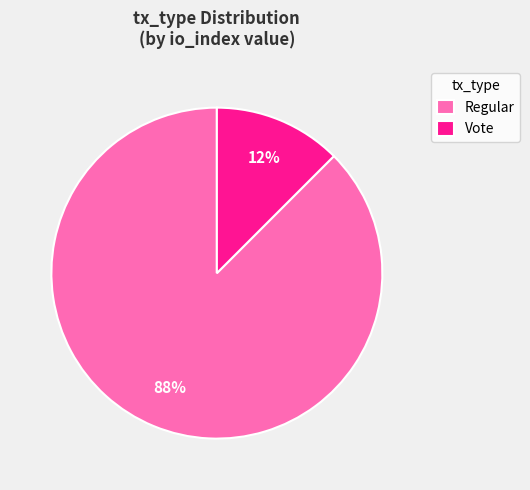

Which slice is the smallest?

Vote